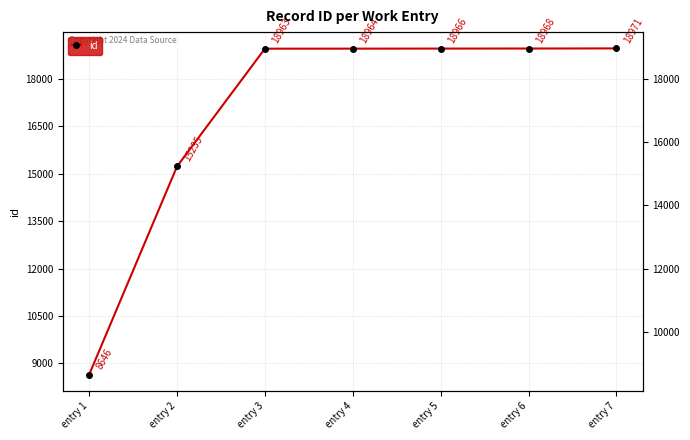

The chart shows a value of 15235 at entry 2. True or false?

True